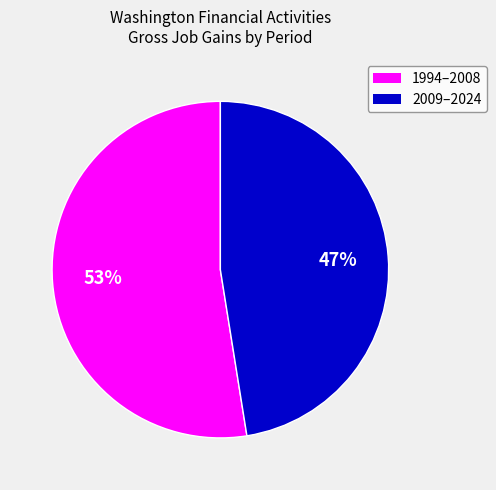

To the nearest percent, what is the average slice percentage?

50%